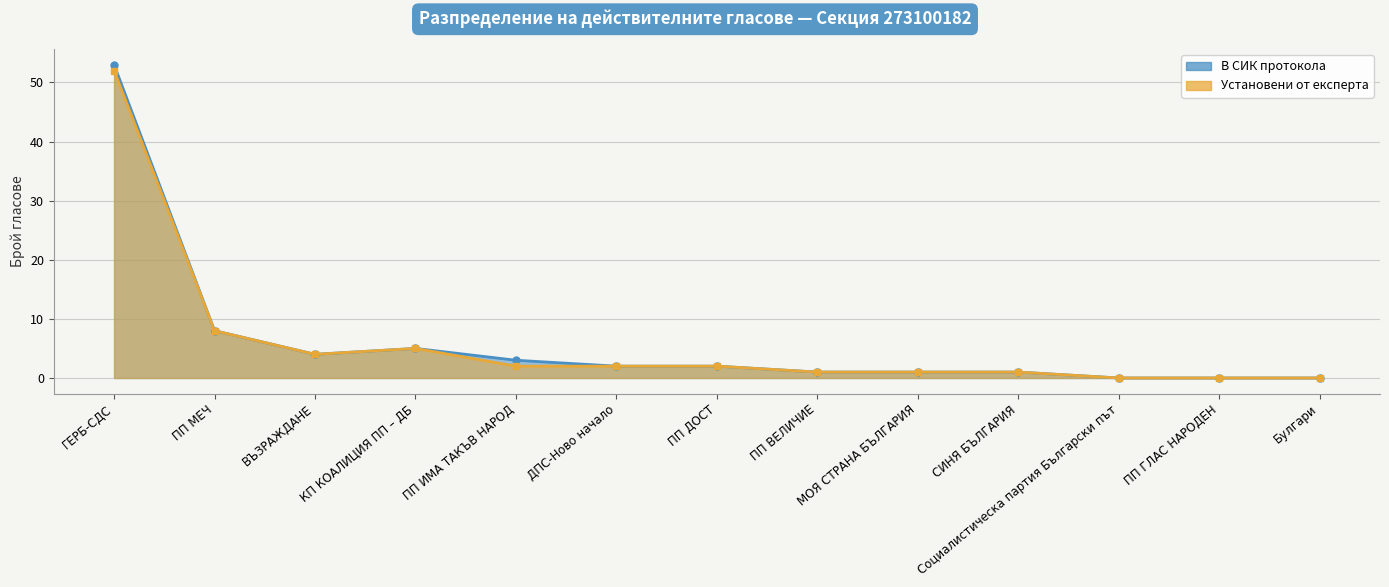

What position from the left is ВЪЗРАЖДАНЕ?

3